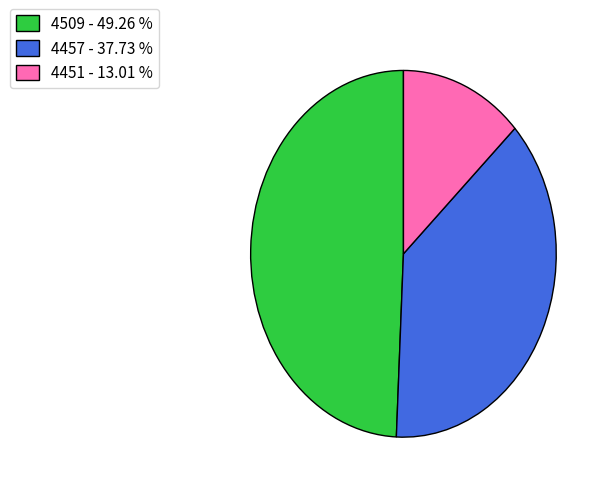

Between 4509 - 49.26 % and 4451 - 13.01 %, which is larger?

4509 - 49.26 %